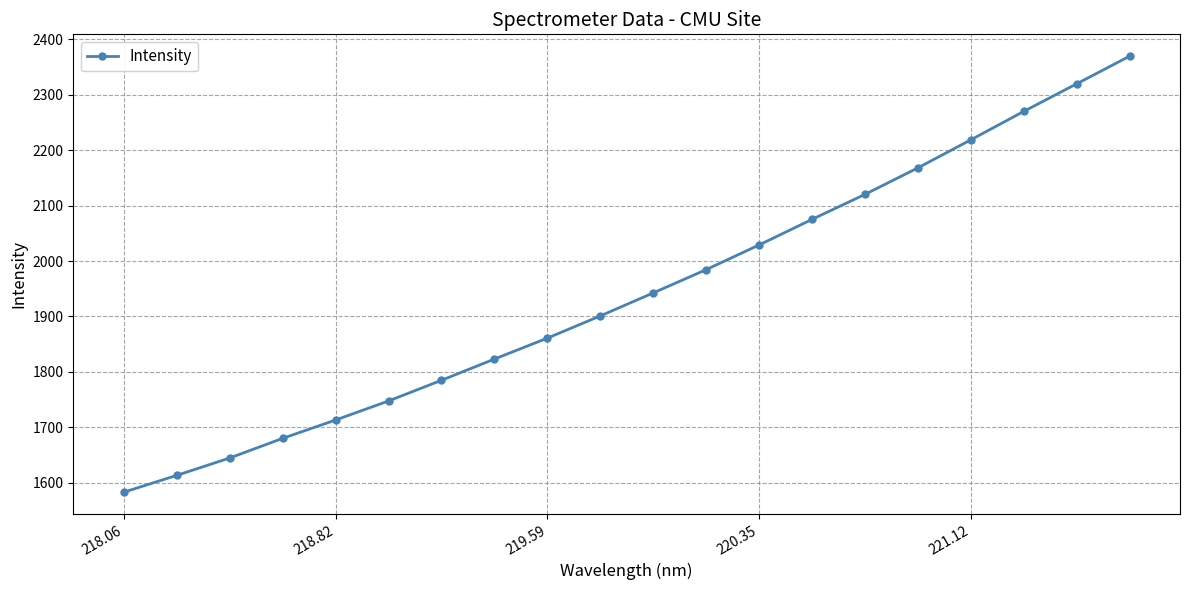

Does the chart display data point markers on the line(s)?

Yes